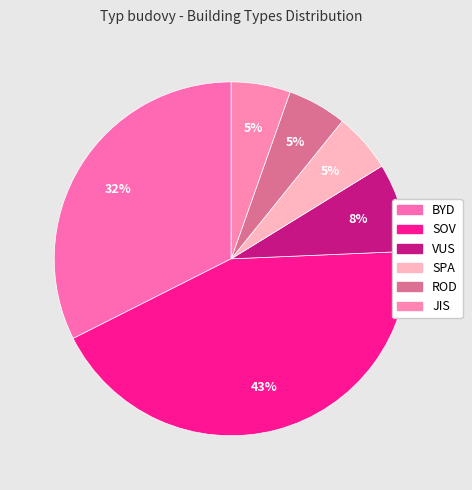

True or false: SPA accounts for 5% of the total.

True